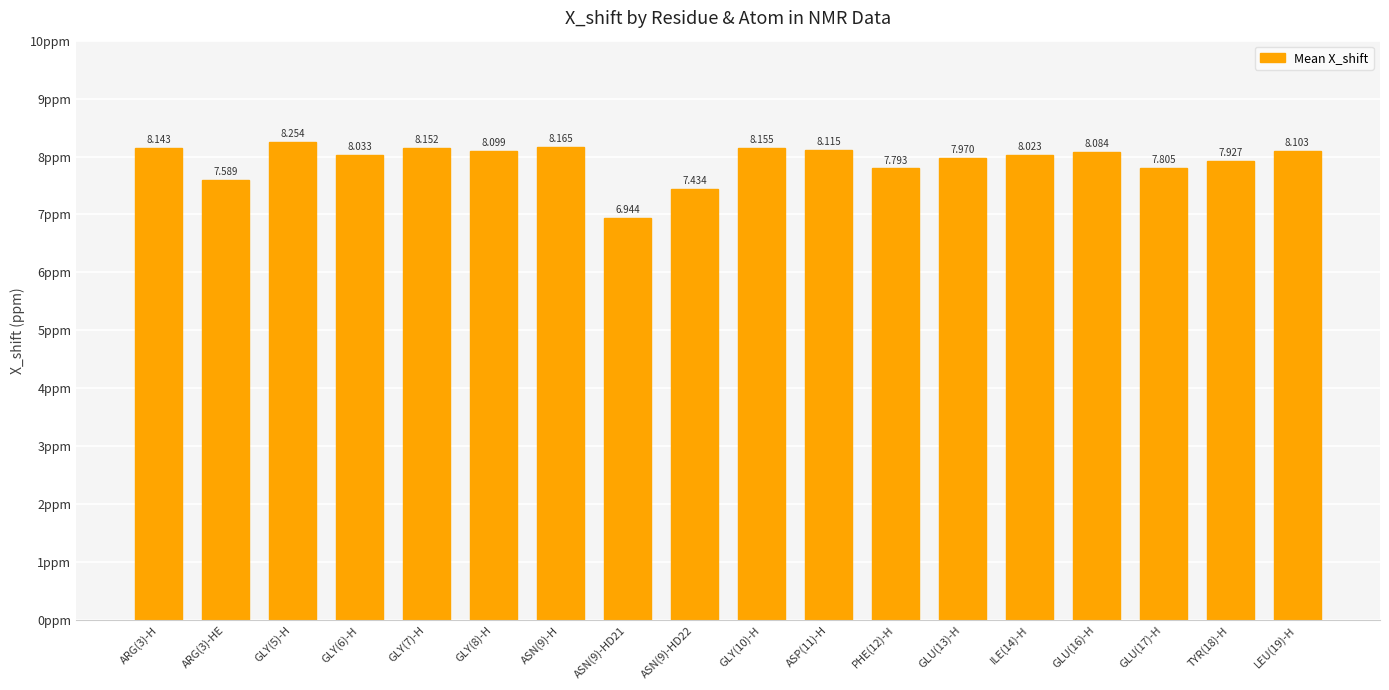

What position from the right is GLU(16)-H?

4